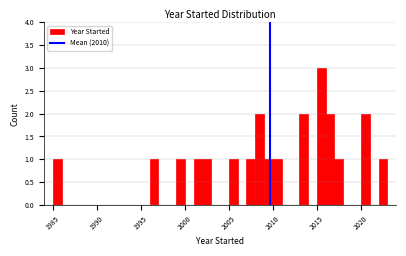

Around what value on the x-axis is the tallest bar? Give the approximate position of its centre, as read against the axis.

2015.5